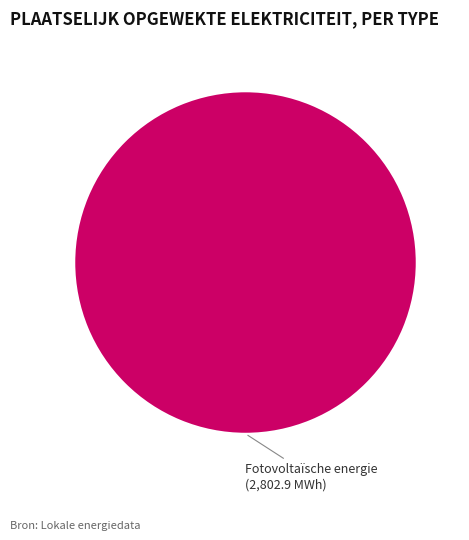

Rank the categories by value from highest to lowest.

Fotovoltaïsche energie